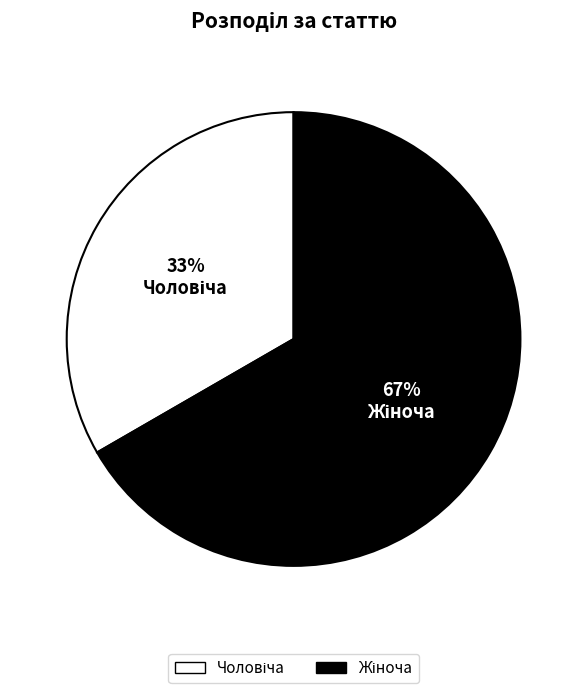

Is there any slice that represents more than half of the pie?

Yes